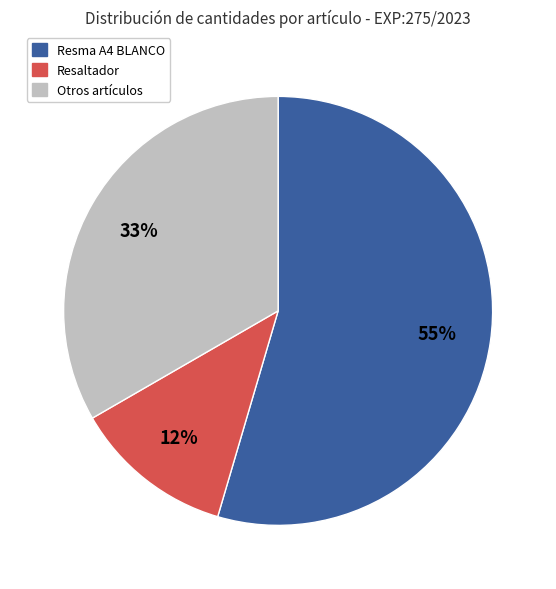

To the nearest percent, what is the average slice percentage?

33%